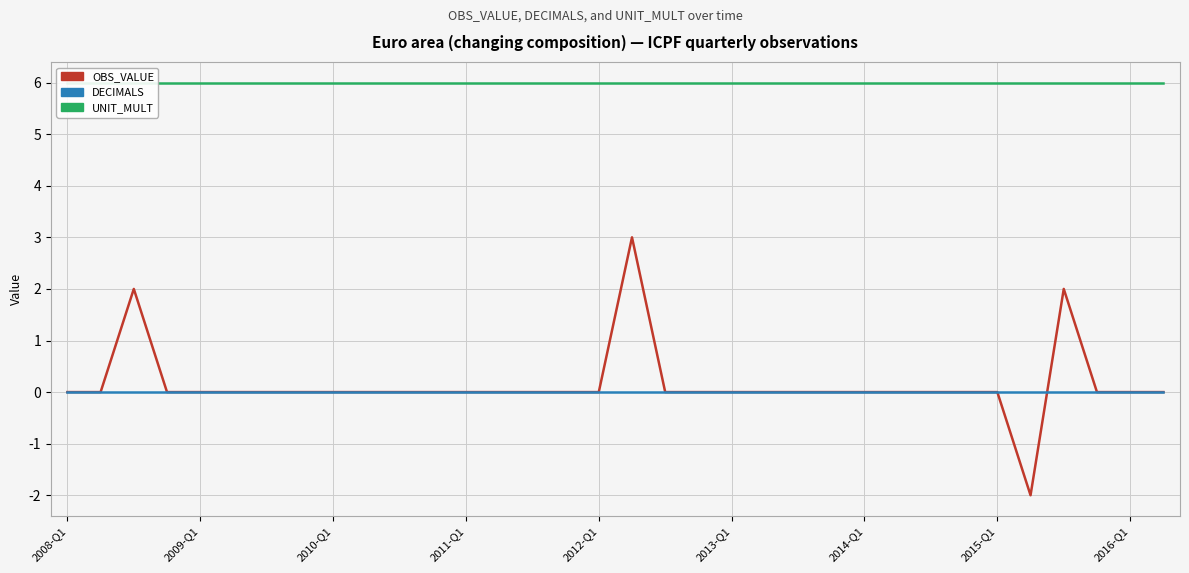

What is the spread (max minus min) of values at 2008-Q1?

6